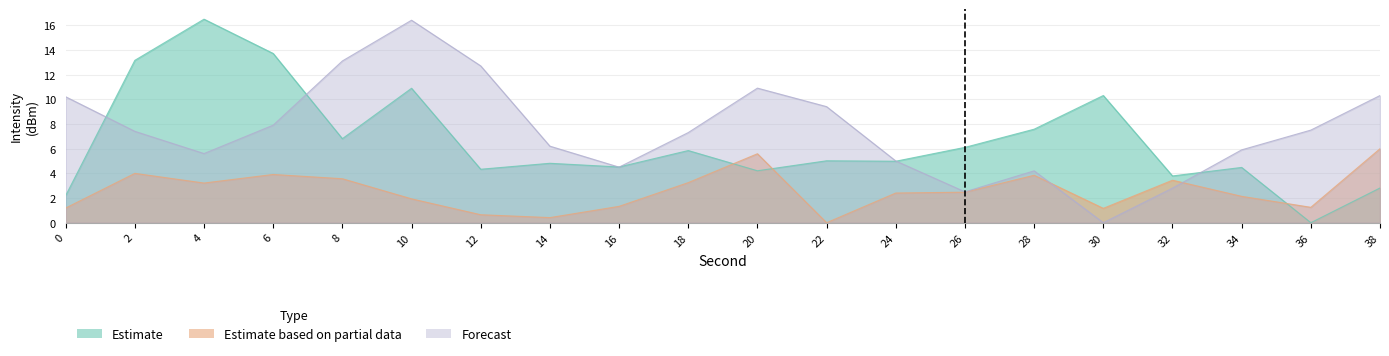

Between 12 and 28, which is larger?

28